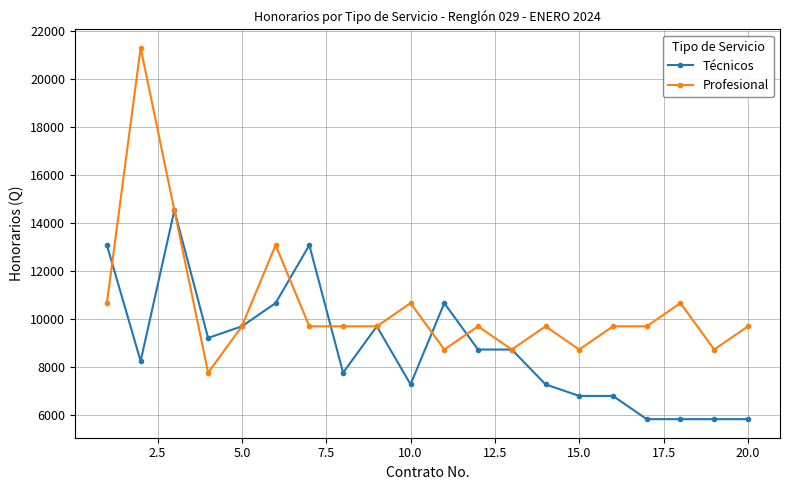

After their last crossing, which series has the higher values: Técnicos or Profesional?

Profesional